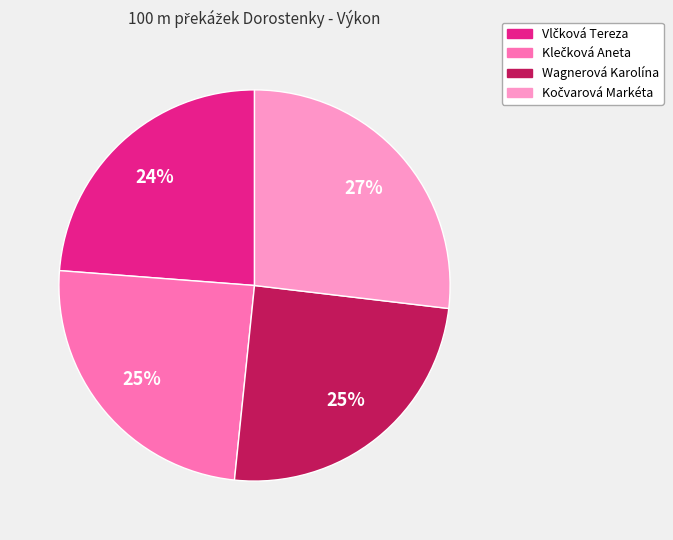

How many segments does this pie chart have?

4